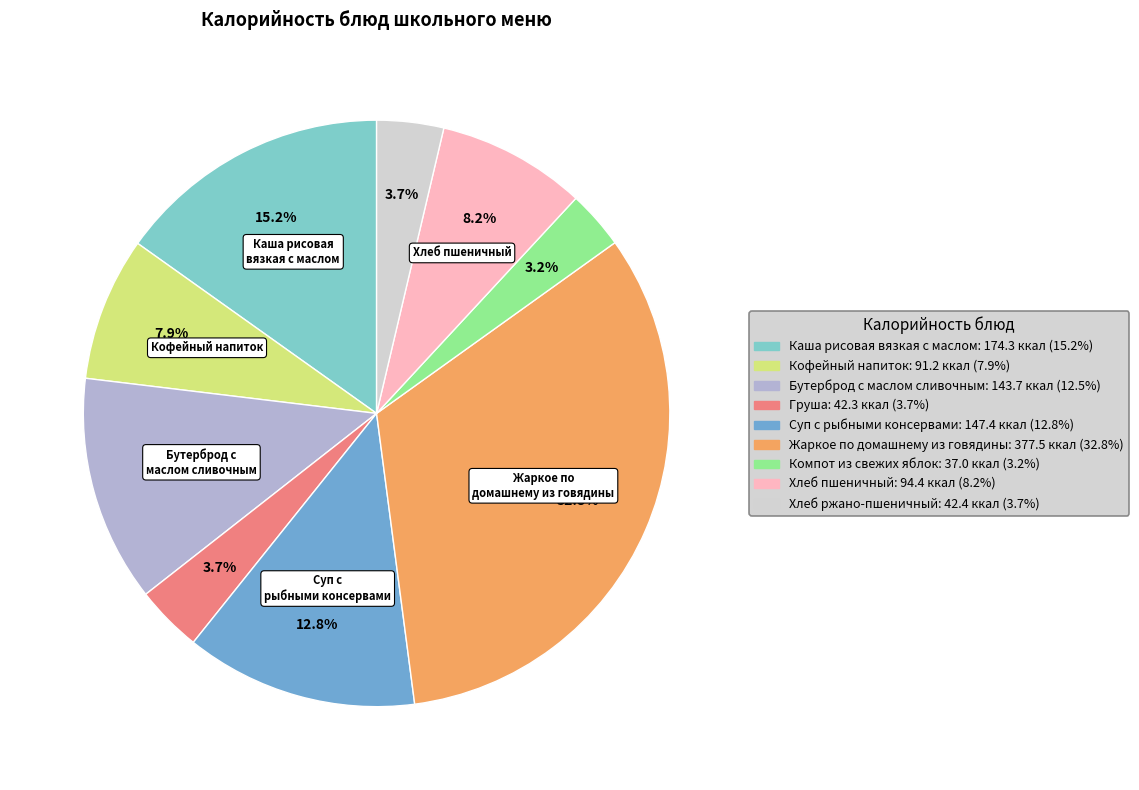

Is it true that Каша рисовая вязкая с маслом is 2% of the pie?

False